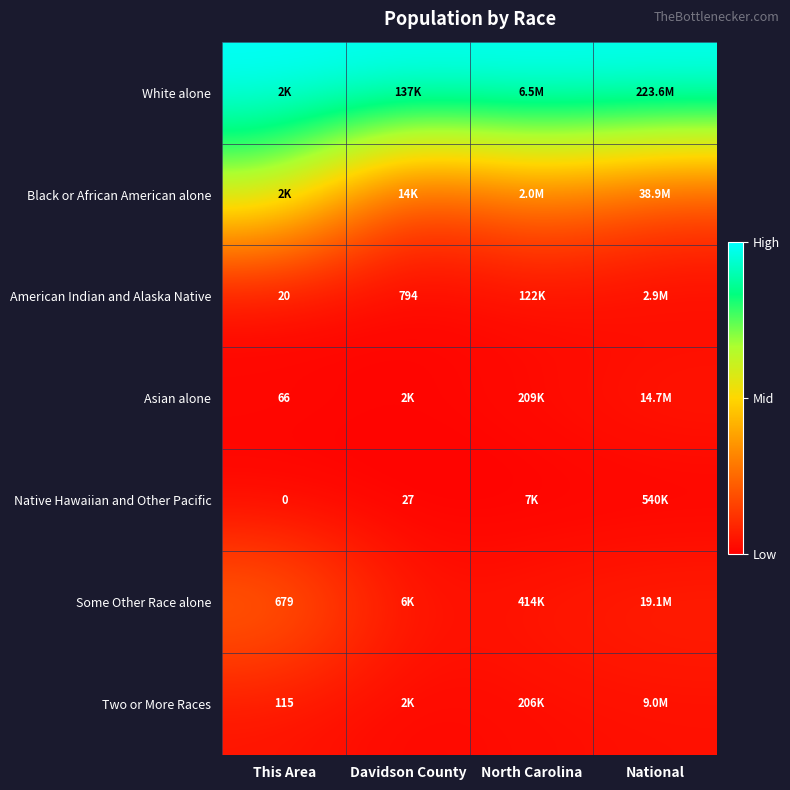

At This Area, list the series in order from smallest to largest.

Native Hawaiian and Other Pacific, American Indian and Alaska Native, Asian alone, Two or More Races, Some Other Race alone, Black or African American alone, White alone